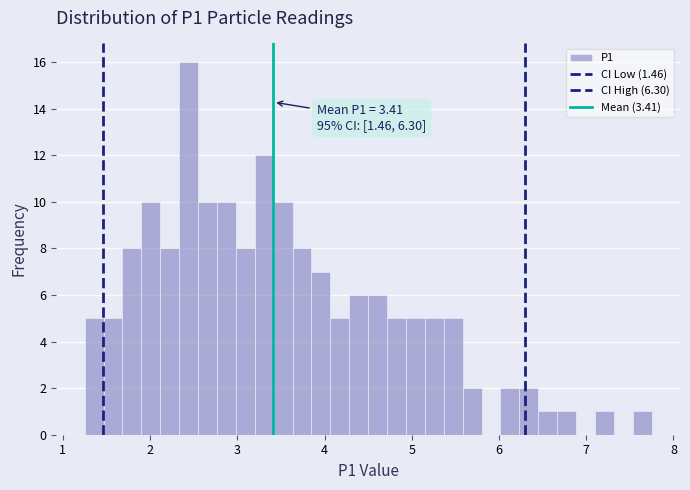

Read against the x-axis, roughly where is the centre of the tallest bar?

2.4